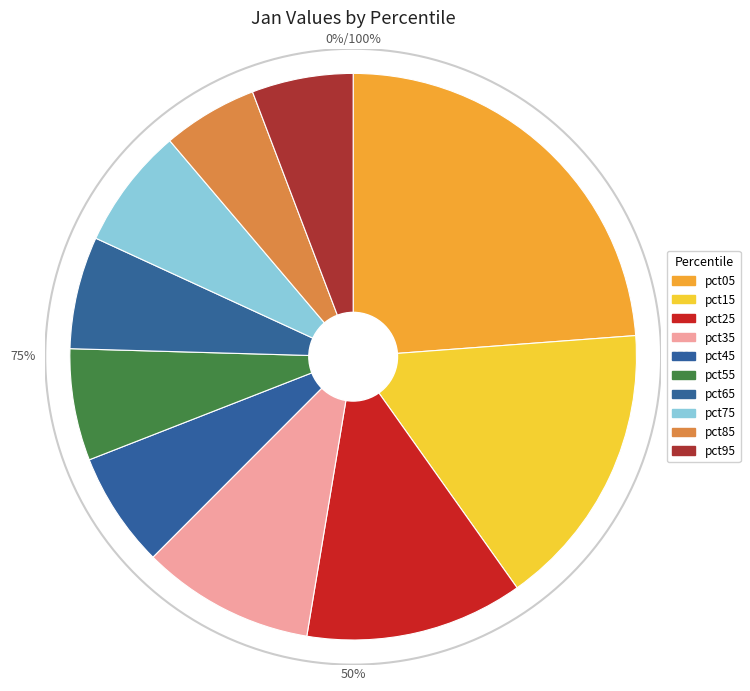

To the nearest percent, what is the difference between the largest and smallest slice percentages?

18%